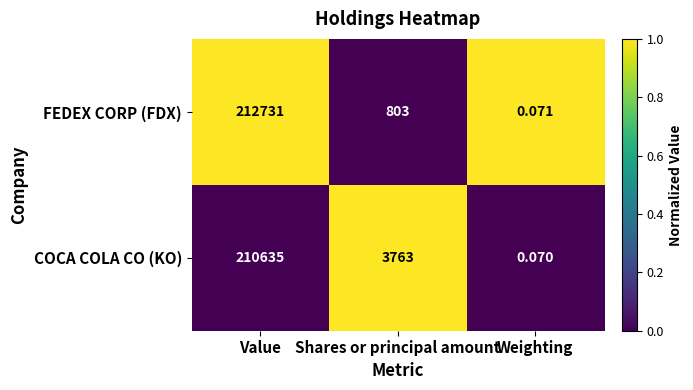

List the series in order of their overall mean, highest first.

COCA COLA CO (KO), FEDEX CORP (FDX)